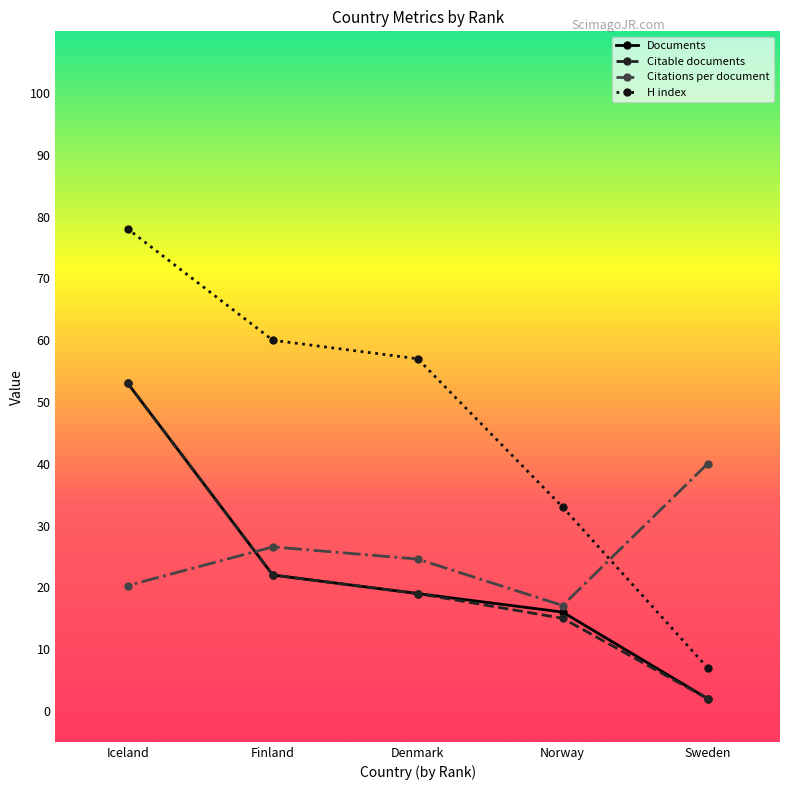

How many times do Citations per document and Documents cross each other?

1